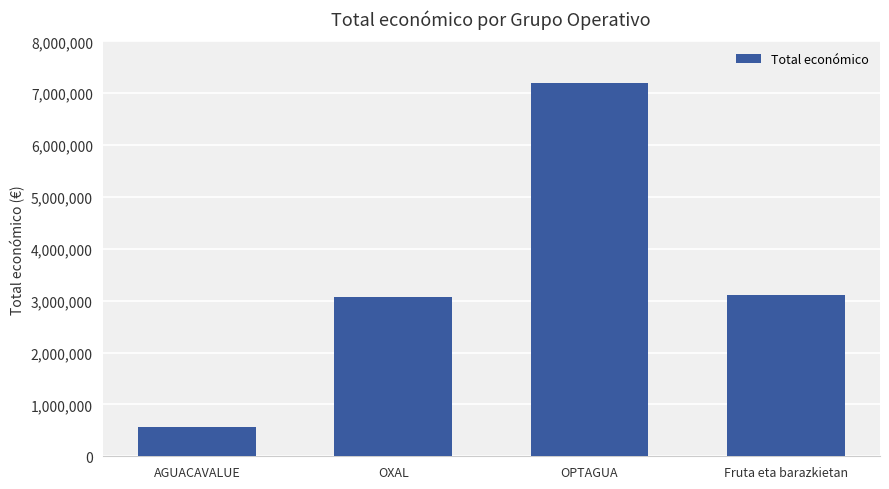

What is the label of the 3rd bar from the right?

OXAL